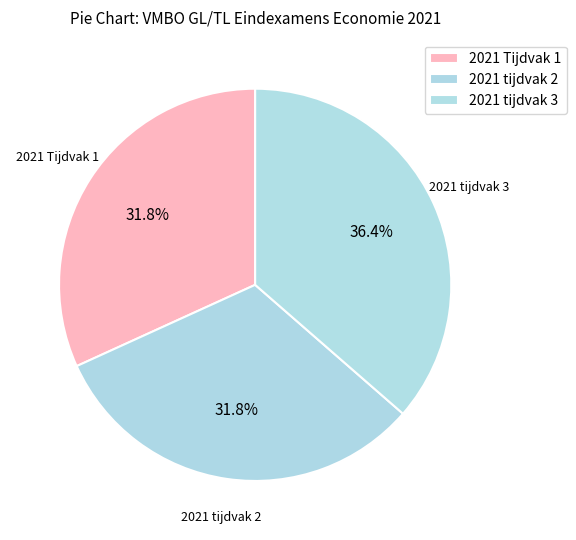

How many segments does this pie chart have?

3